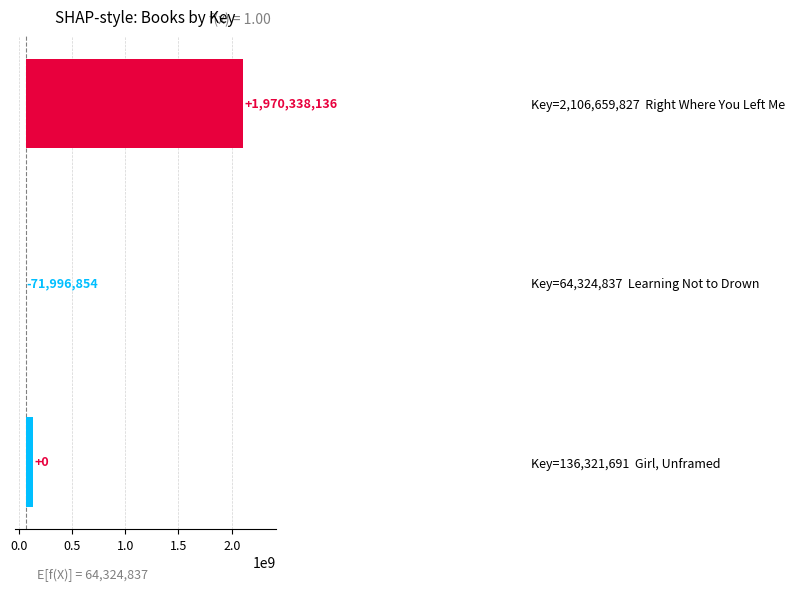

Between Key=64,324,837 Learning Not to Drown and Key=2,106,659,827 Right Where You Left Me, which is larger?

Key=2,106,659,827 Right Where You Left Me